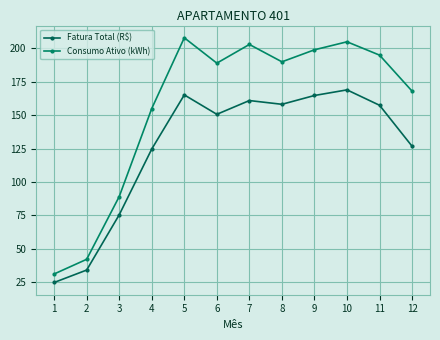

What is the spread (max minus min) of values at 10?

36.0